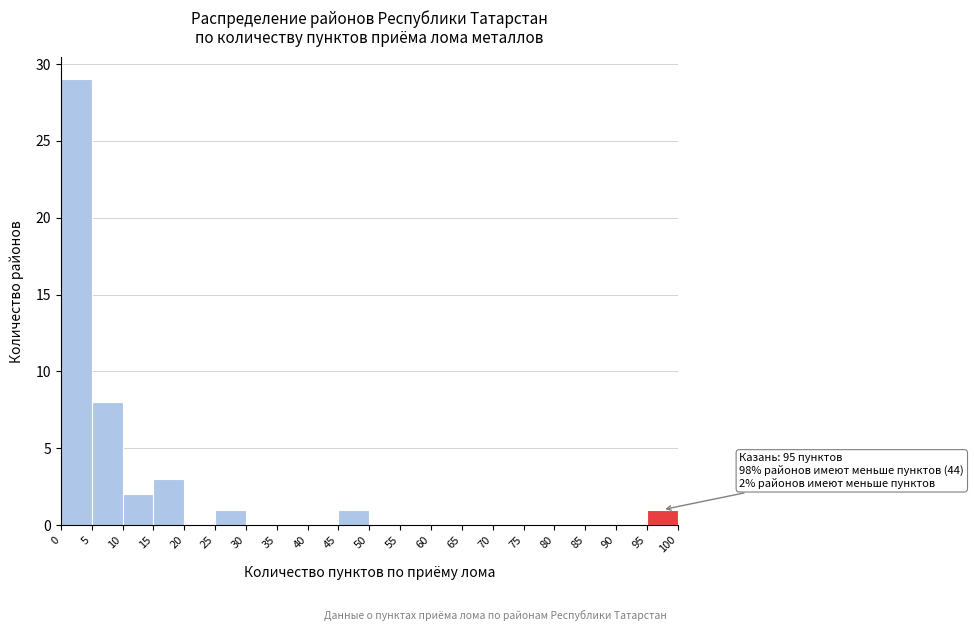

Over which range of the x-axis is the bar tallest?

0 to 5